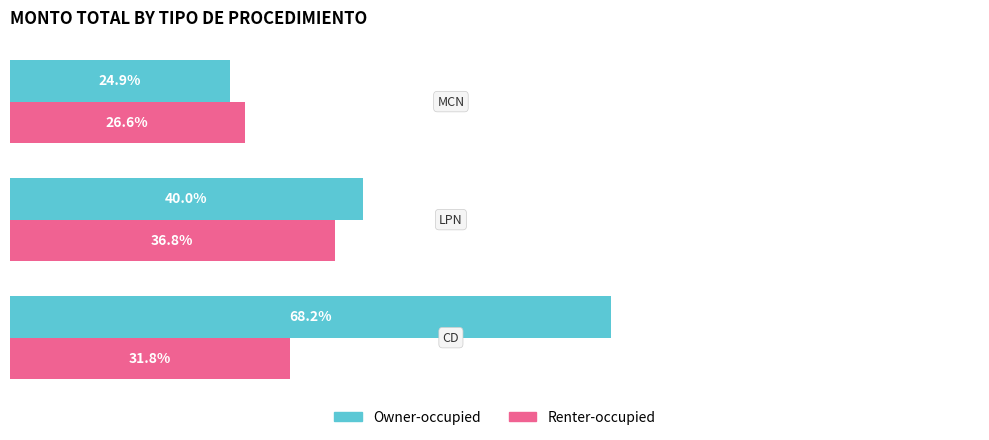

Which series has the largest total across all categories?

Owner-occupied